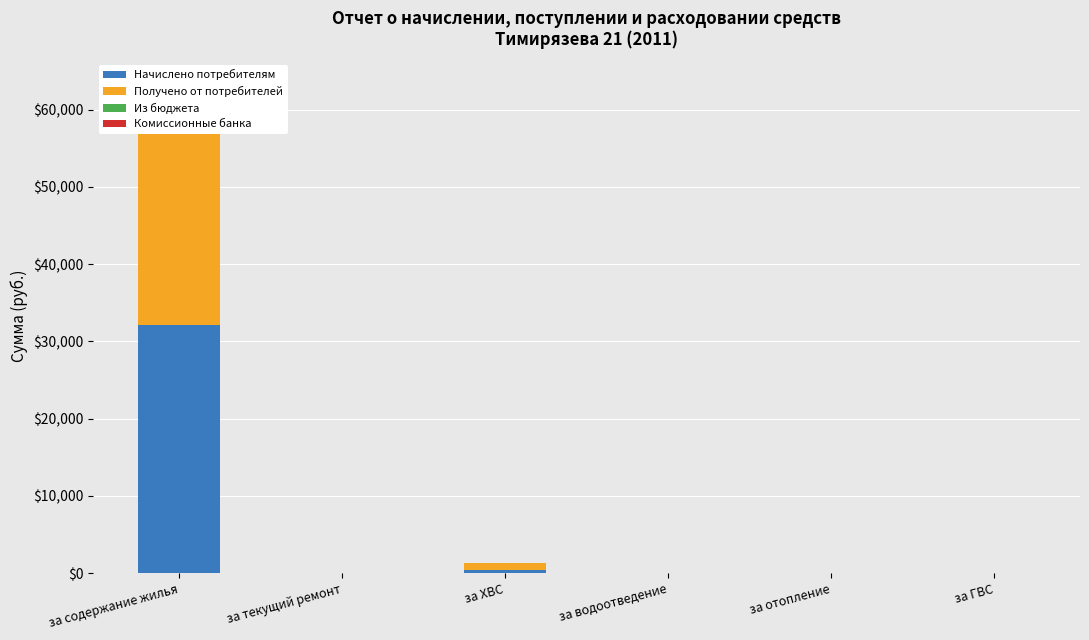

What position from the right is за ГВС?

1